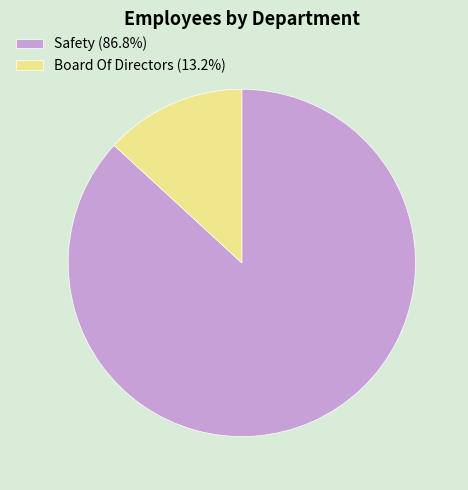

Which slice is the smallest?

Board Of Directors